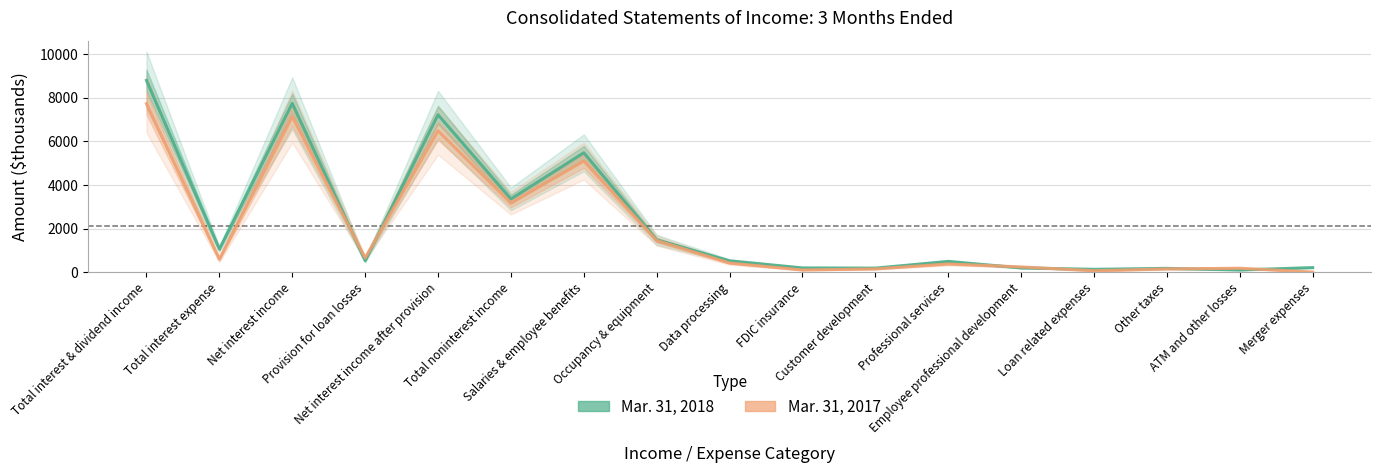

Where does the Mar. 31, 2018 series first go above 516?

Total interest & dividend income